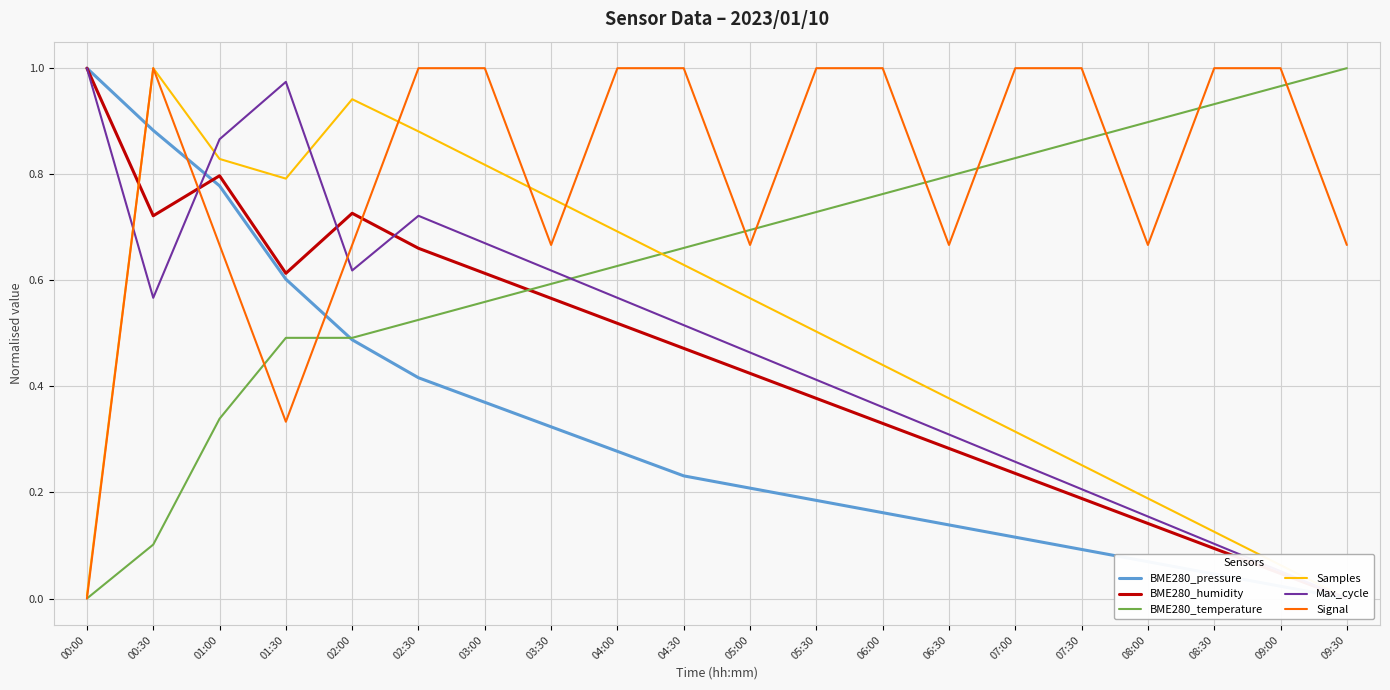

What is the spread (max minus min) of values at 07:30?

0.9